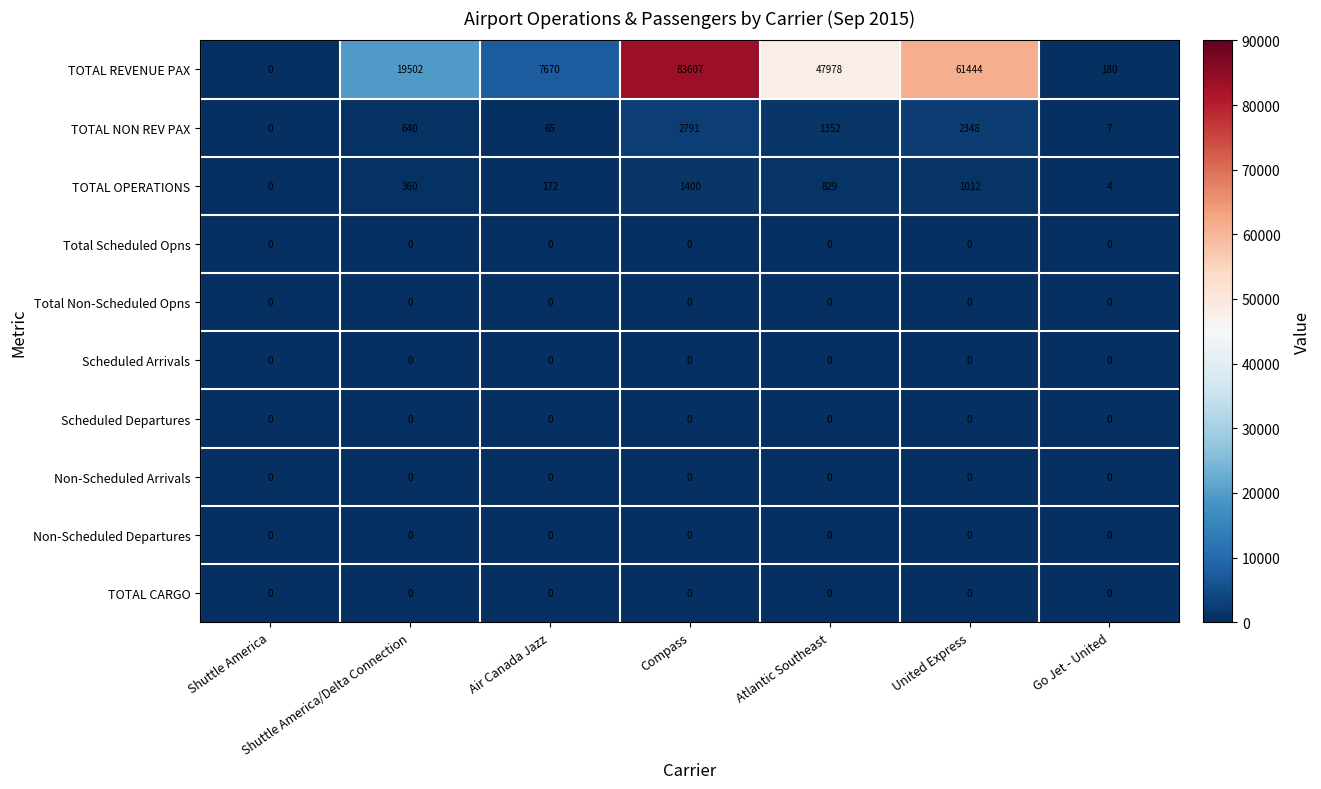

At how many categories does at least one series exceed 50914?

2